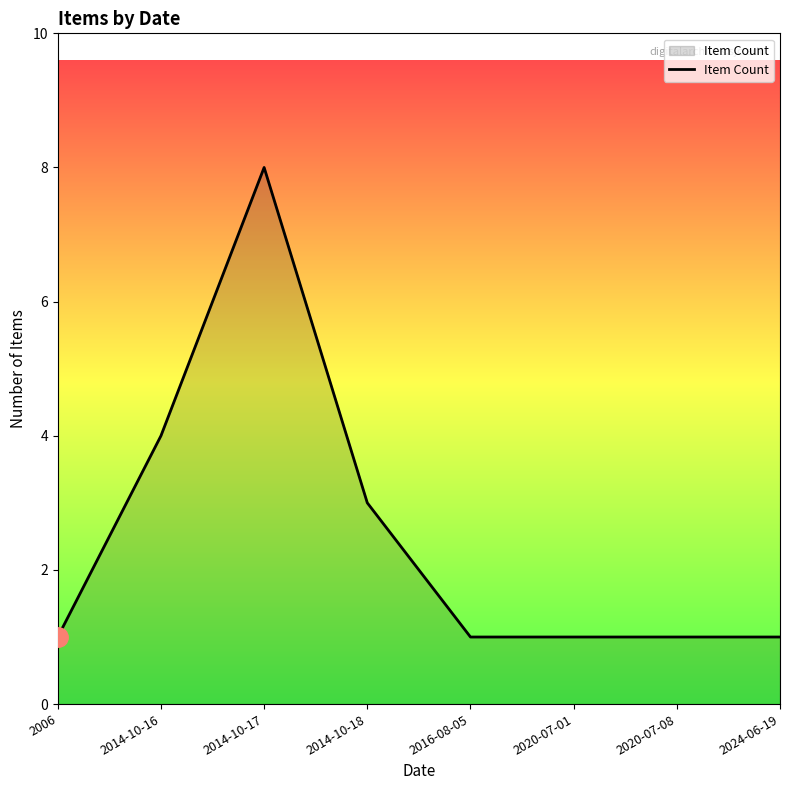

What is the difference between the values at 2014-10-16 and 2024-06-19?

3